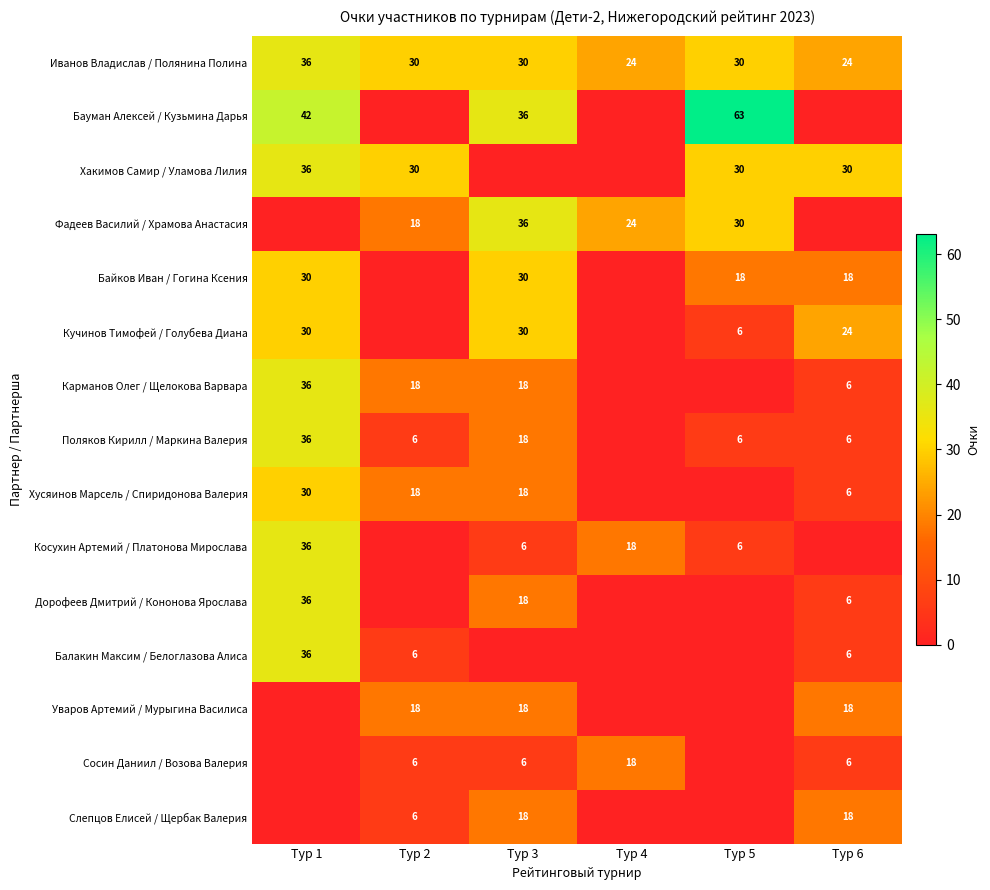

The value of Косухин Артемий / Платонова Мирослава at Тур 1 is 36. True or false?

True